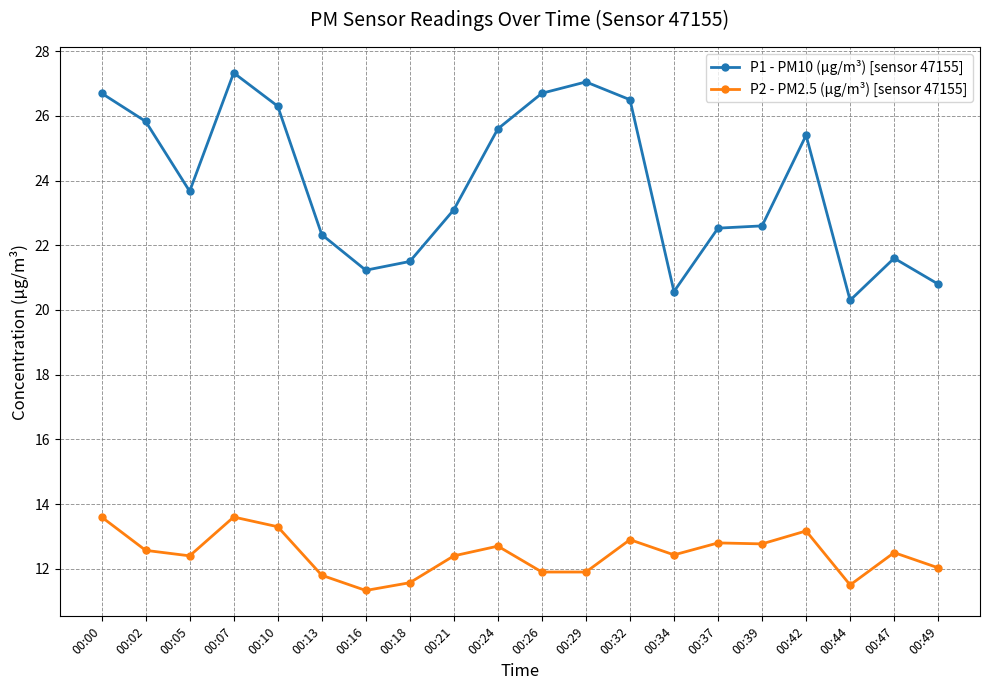

What is the value of the P2 - PM2.5 (µg/m³) [sensor 47155] point at the 3rd from the left?

12.4